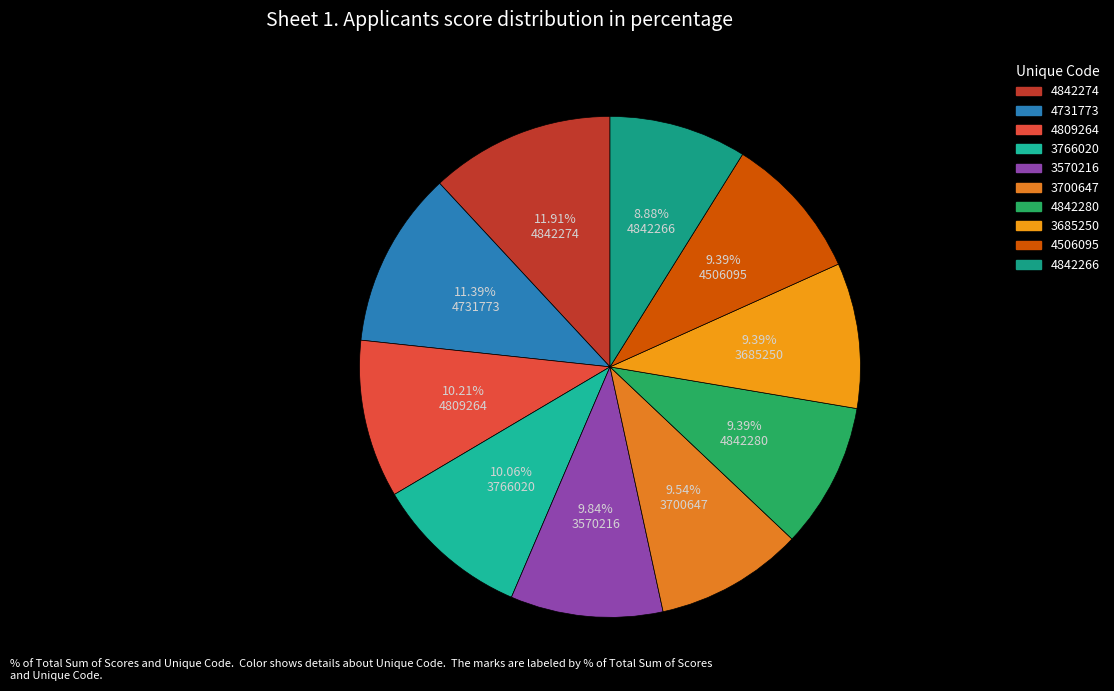

Does any single category account for the majority?

No